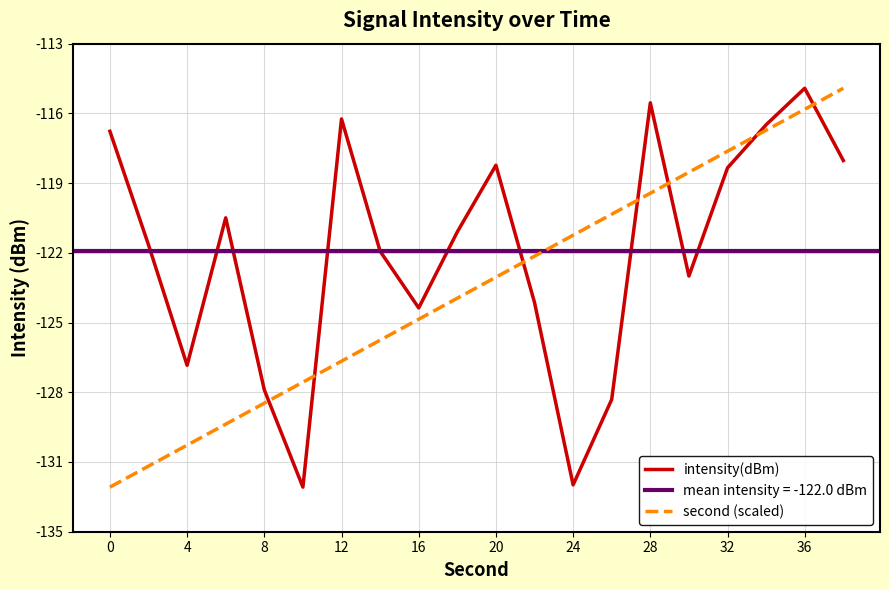

Is this an area chart (filled region under the line)?

No